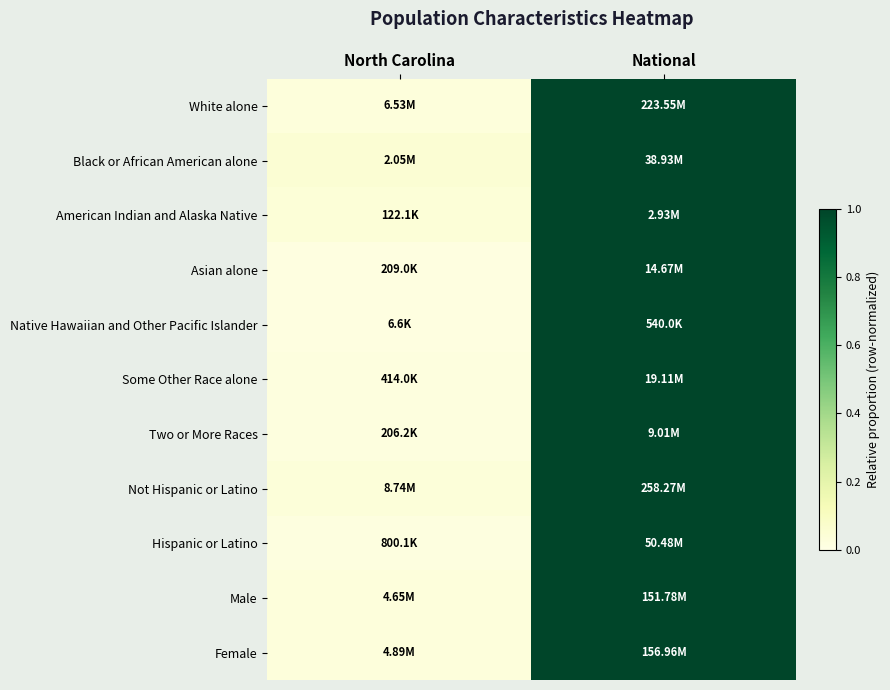

Reading left to right, extract all data points from this chart.

White alone: North Carolina=0.0	National=1.0
Black or African American alone: North Carolina=0.1	National=1.0
American Indian and Alaska Native: North Carolina=0.0	National=1.0
Asian alone: North Carolina=0.0	National=1.0
Native Hawaiian and Other Pacific Islander: North Carolina=0.0	National=1.0
Some Other Race alone: North Carolina=0.0	National=1.0
Two or More Races: North Carolina=0.0	National=1.0
Not Hispanic or Latino: North Carolina=0.0	National=1.0
Hispanic or Latino: North Carolina=0.0	National=1.0
Male: North Carolina=0.0	National=1.0
Female: North Carolina=0.0	National=1.0